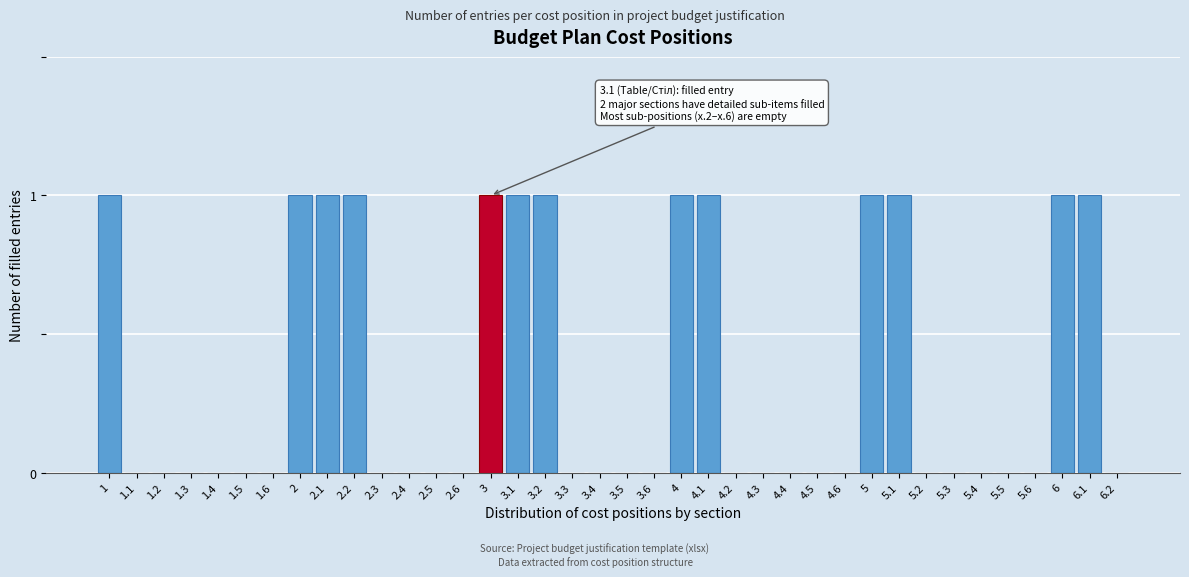

The chart shows a value of 0 at 5.3. True or false?

True